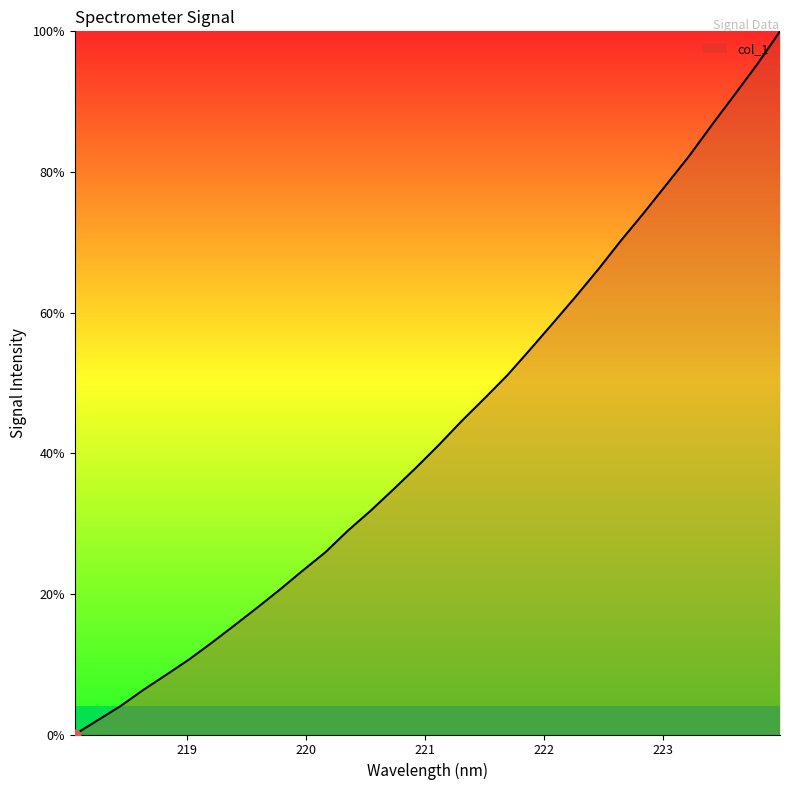

Does the chart have visible grid lines?

No